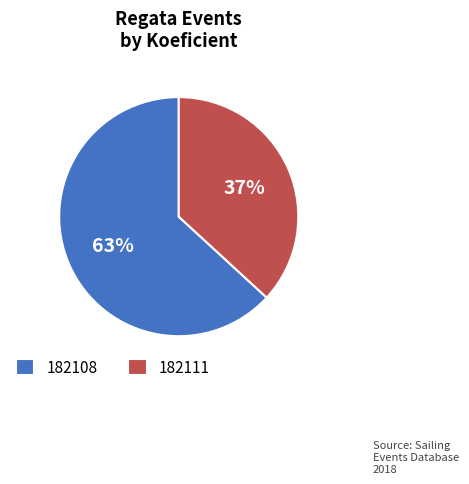

Does 182111 account for over 50% of the chart?

No